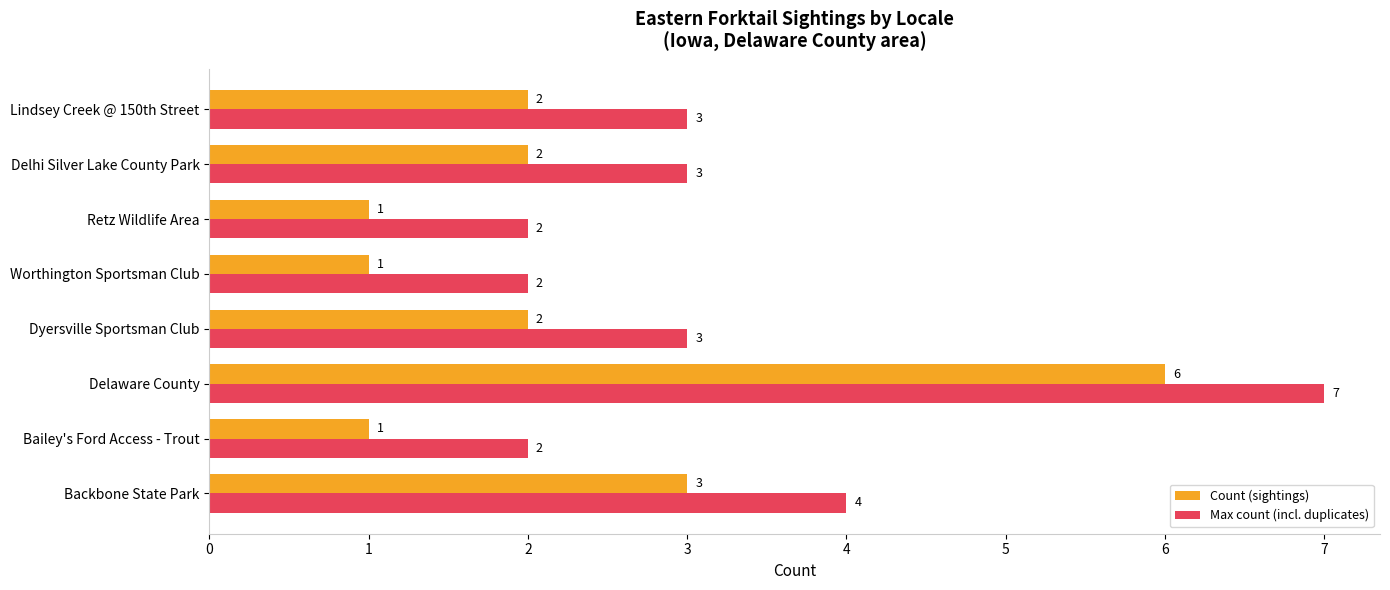

Is it true that Count (sightings) equals 1 at Bailey's Ford Access - Trout?

True